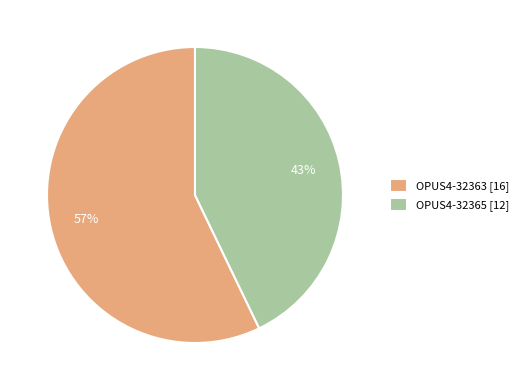

What percentage is the OPUS4-32363 slice, to the nearest percent?

57%